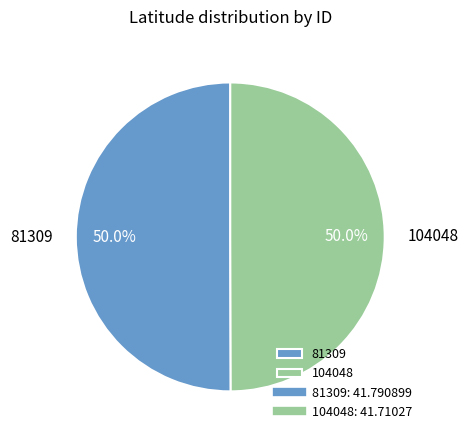

The 81309 slice represents 50% of the pie. True or false?

True